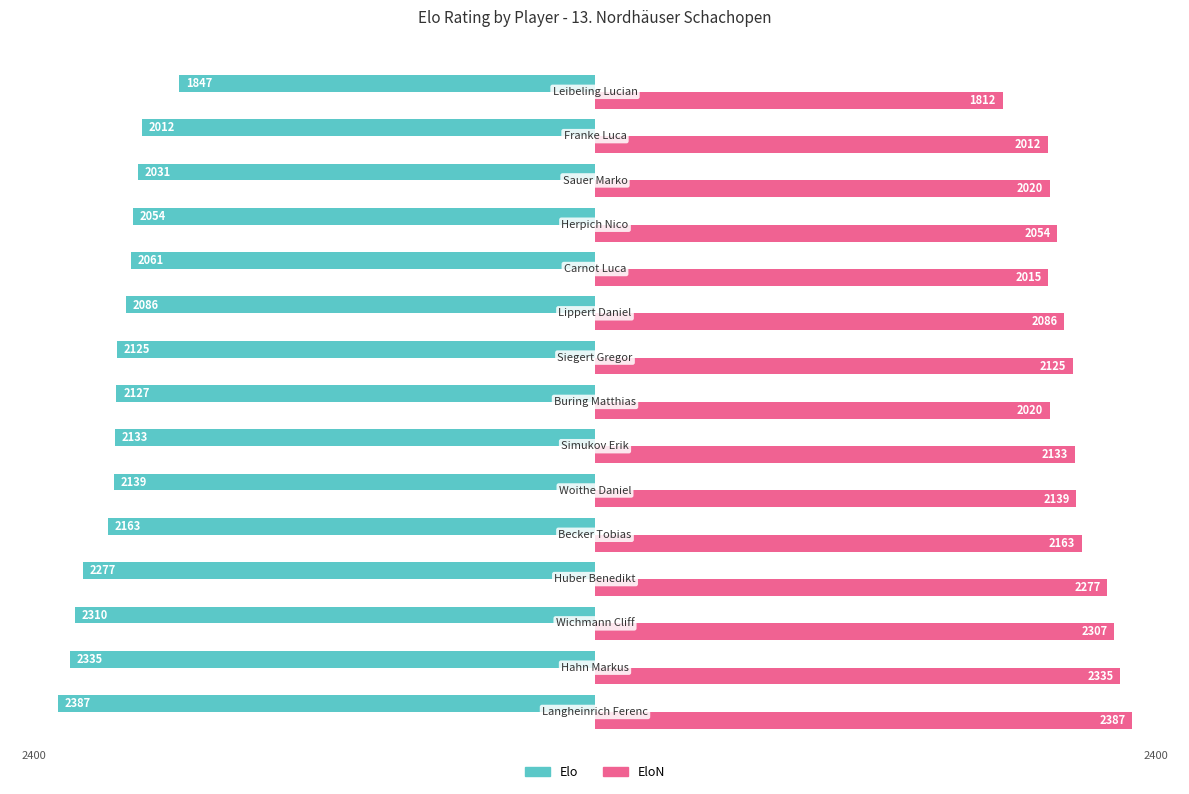

What is the difference between the maximum and minimum values in the EloN series?

575